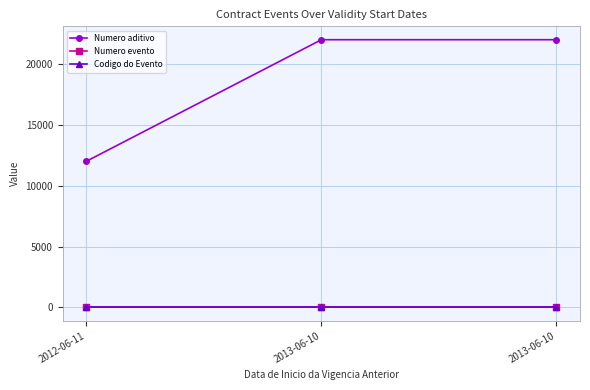

Count the Numero aditivo values in the range 12012 to 22013.

3